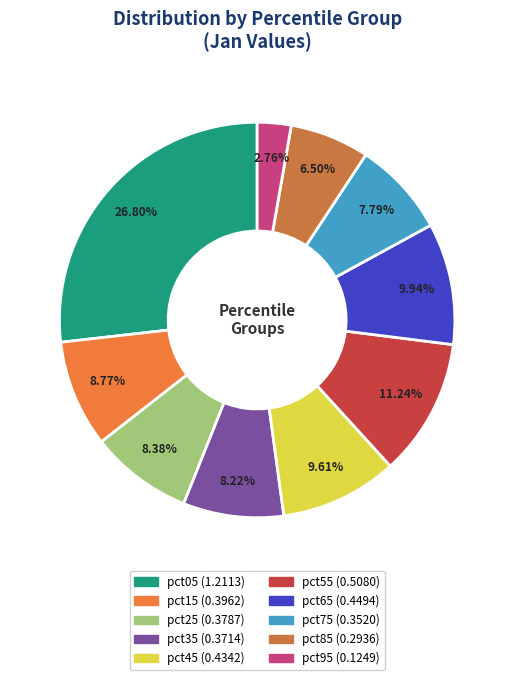

Is there any slice that represents more than half of the pie?

No